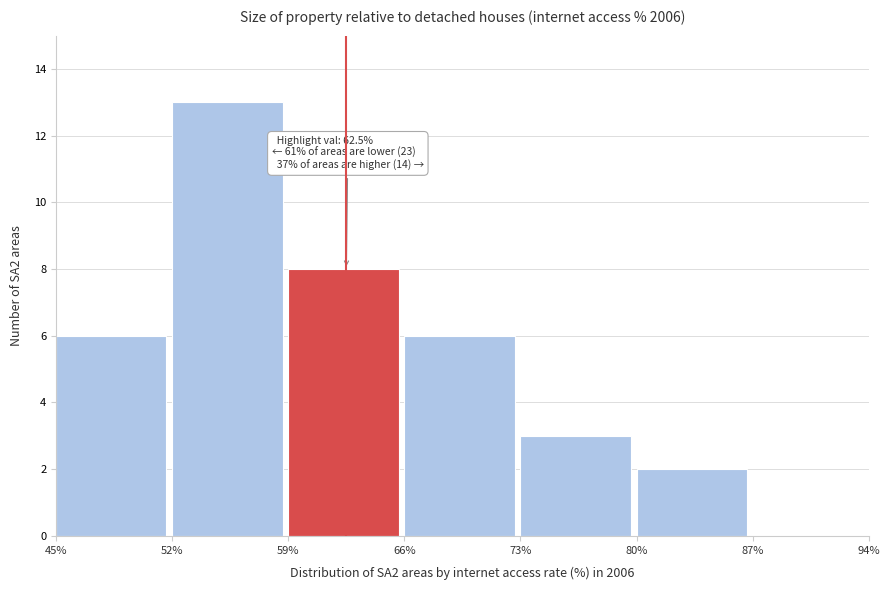

Which range on the x-axis has the tallest bar?

52% to 59%